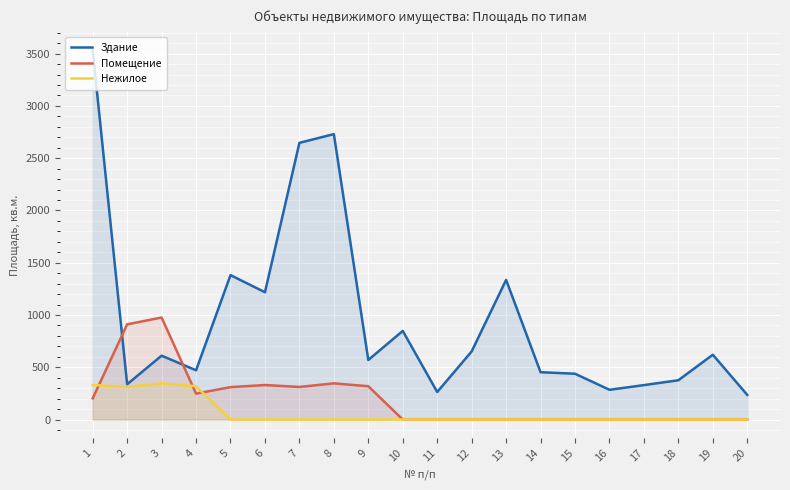

At which category is the sum across all series the highest?

1